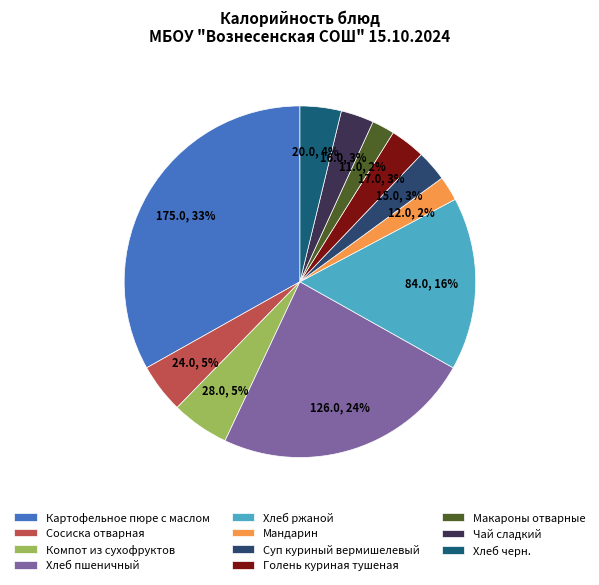

Do Картофельное пюре с маслом and Хлеб ржаной together represent more than half of the pie?

No